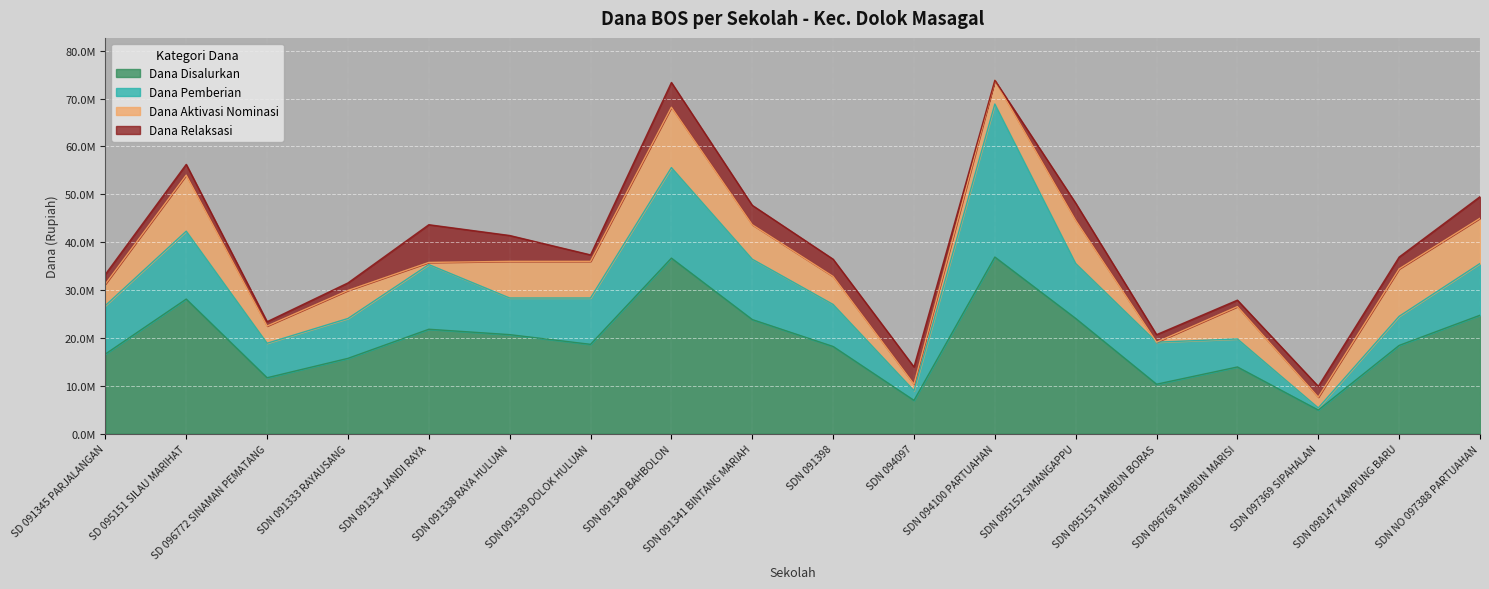

Reading left to right, transcribe all the data shown in this chart.

Dana Disalurkan: SD 091345 PARJALANGAN=16650000	SD 095151 SILAU MARIHAT=28125000	SD 096772 SINAMAN PEMATANG=11700000	SD NEGERI 091333 RAYAUSANG=15750000	SD NEGERI 091334 JANDI RAYA=21825000	SD NEGERI 091338 RAYA HULUAN=20700000	SD NEGERI 091339 DOLOK HULUAN=18675000	SD NEGERI 091340 BAHBOLON=36675000	SD NEGERI 091341 BINTANG MARIAH=23850000	SD NEGERI 091398=18225000	SD NEGERI 094097=6975000	SD NEGERI 094100 PARTUAHAN=36900000	SD NEGERI 095152 SIMANGAPPU=24075000	SD NEGERI 095153 TAMBUN BORAS=10350000	SD NEGERI 096768 TAMBUN MARISI=13950000	SD NEGERI 097369 SIPAHALAN=4950000	SD NEGERI 098147 KAMPUNG BARU=18450000	SD NEGERI NO 097388 PARTUAHAN=24750000
Dana Pemberian: SD 091345 PARJALANGAN=10125000	SD 095151 SILAU MARIHAT=14175000	SD 096772 SINAMAN PEMATANG=7200000	SD NEGERI 091333 RAYAUSANG=8325000	SD NEGERI 091334 JANDI RAYA=13500000	SD NEGERI 091338 RAYA HULUAN=7650000	SD NEGERI 091339 DOLOK HULUAN=9675000	SD NEGERI 091340 BAHBOLON=18900000	SD NEGERI 091341 BINTANG MARIAH=12600000	SD NEGERI 091398=8775000	SD NEGERI 094097=2025000	SD NEGERI 094100 PARTUAHAN=31950000	SD NEGERI 095152 SIMANGAPPU=11475000	SD NEGERI 095153 TAMBUN BORAS=8775000	SD NEGERI 096768 TAMBUN MARISI=5850000	SD NEGERI 097369 SIPAHALAN=450000	SD NEGERI 098147 KAMPUNG BARU=6075000	SD NEGERI NO 097388 PARTUAHAN=10800000
Dana Aktivasi Nominasi: SD 091345 PARJALANGAN=4500000	SD 095151 SILAU MARIHAT=11700000	SD 096772 SINAMAN PEMATANG=3600000	SD NEGERI 091333 RAYAUSANG=5850000	SD NEGERI 091334 JANDI RAYA=450000	SD NEGERI 091338 RAYA HULUAN=7650000	SD NEGERI 091339 DOLOK HULUAN=7650000	SD NEGERI 091340 BAHBOLON=12600000	SD NEGERI 091341 BINTANG MARIAH=7200000	SD NEGERI 091398=5850000	SD NEGERI 094097=1350000	SD NEGERI 094100 PARTUAHAN=4950000	SD NEGERI 095152 SIMANGAPPU=9000000	SD NEGERI 095153 TAMBUN BORAS=0	SD NEGERI 096768 TAMBUN MARISI=6750000	SD NEGERI 097369 SIPAHALAN=2250000	SD NEGERI 098147 KAMPUNG BARU=9900000	SD NEGERI NO 097388 PARTUAHAN=9450000
Dana Relaksasi: SD 091345 PARJALANGAN=2025000	SD 095151 SILAU MARIHAT=2250000	SD 096772 SINAMAN PEMATANG=900000	SD NEGERI 091333 RAYAUSANG=1575000	SD NEGERI 091334 JANDI RAYA=7875000	SD NEGERI 091338 RAYA HULUAN=5400000	SD NEGERI 091339 DOLOK HULUAN=1350000	SD NEGERI 091340 BAHBOLON=5175000	SD NEGERI 091341 BINTANG MARIAH=4050000	SD NEGERI 091398=3600000	SD NEGERI 094097=3600000	SD NEGERI 094100 PARTUAHAN=0	SD NEGERI 095152 SIMANGAPPU=3600000	SD NEGERI 095153 TAMBUN BORAS=1575000	SD NEGERI 096768 TAMBUN MARISI=1350000	SD NEGERI 097369 SIPAHALAN=2250000	SD NEGERI 098147 KAMPUNG BARU=2475000	SD NEGERI NO 097388 PARTUAHAN=4500000